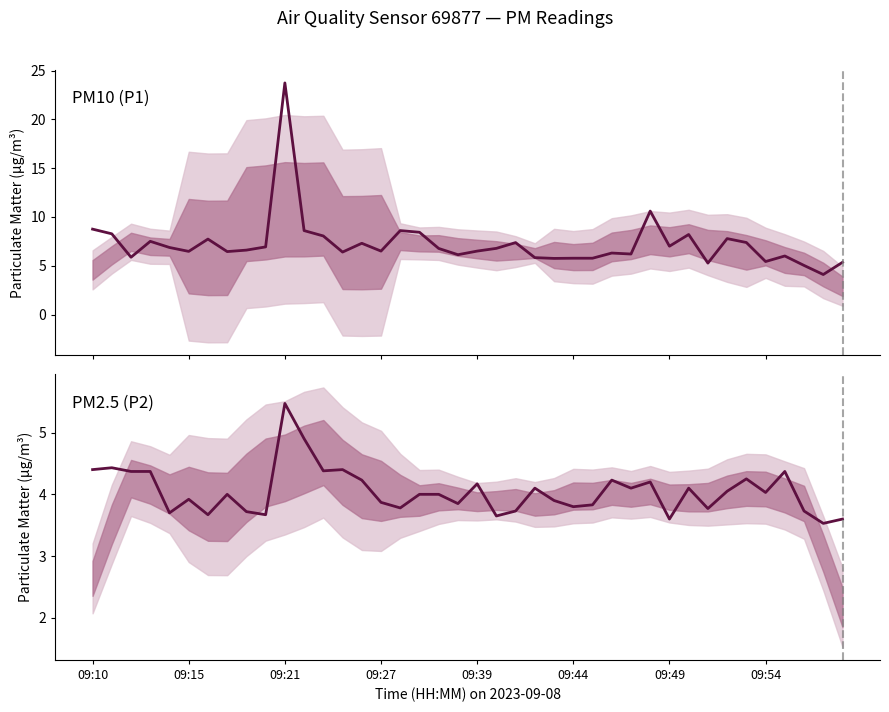

At which label does PM2.5 (P2) first exceed 4?

09:10